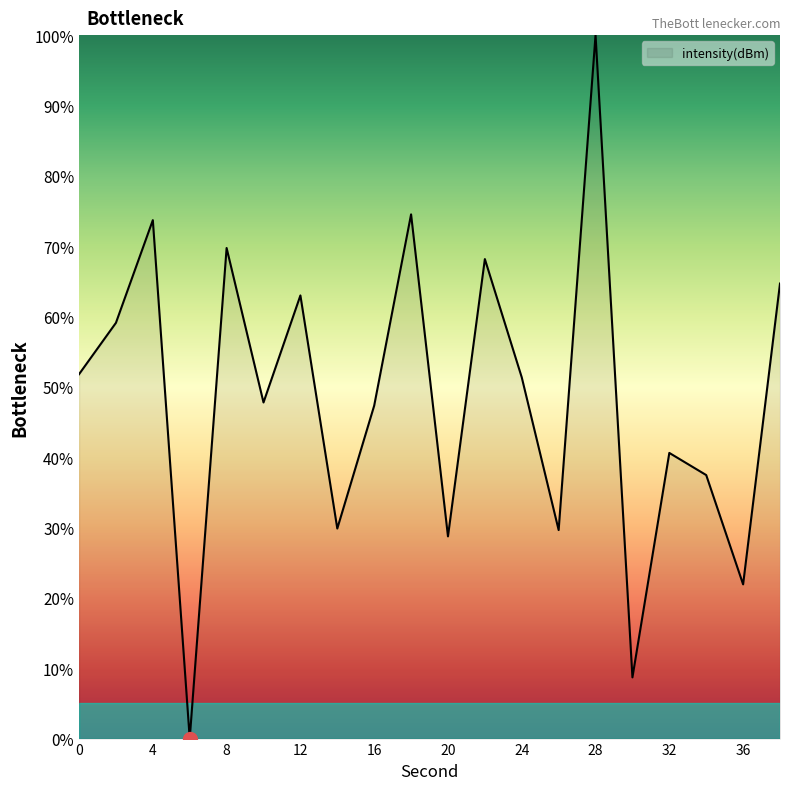

What is the average value?

48.4